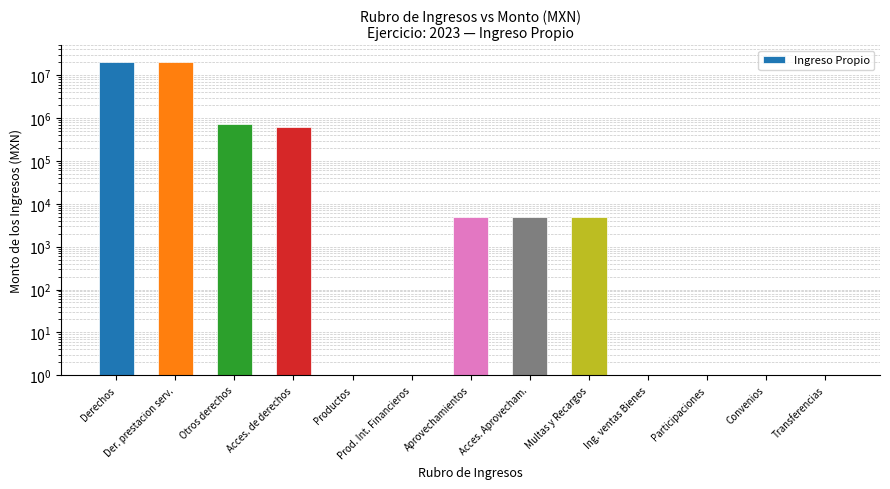

Approximately how many times larger is the value at Aprovechamientos compared to Acces. Aprovecham.?

1.0